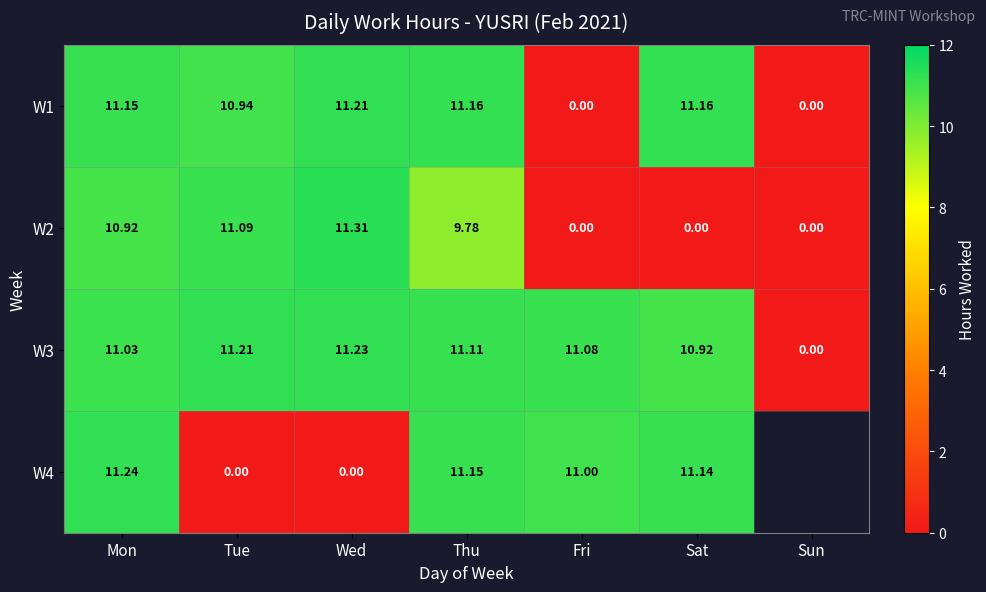

Is the value of W3 at Wed greater than the value of W2 at Wed?

No